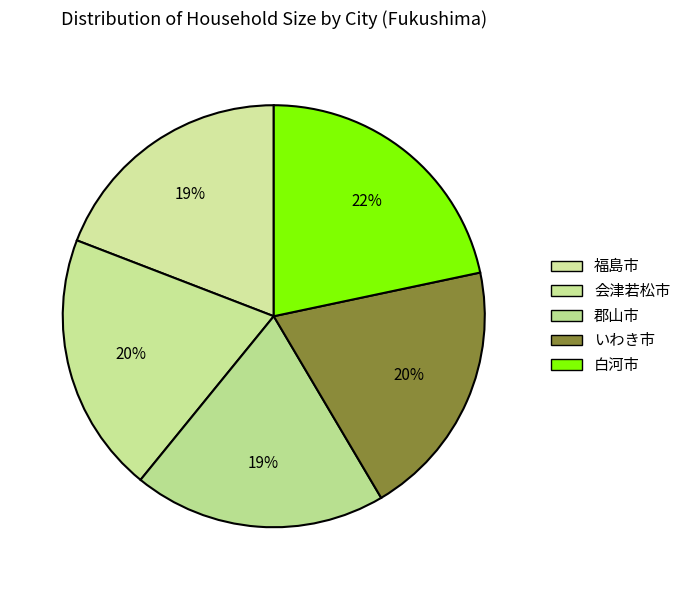

To the nearest percent, what percentage of the pie is 会津若松市?

20%